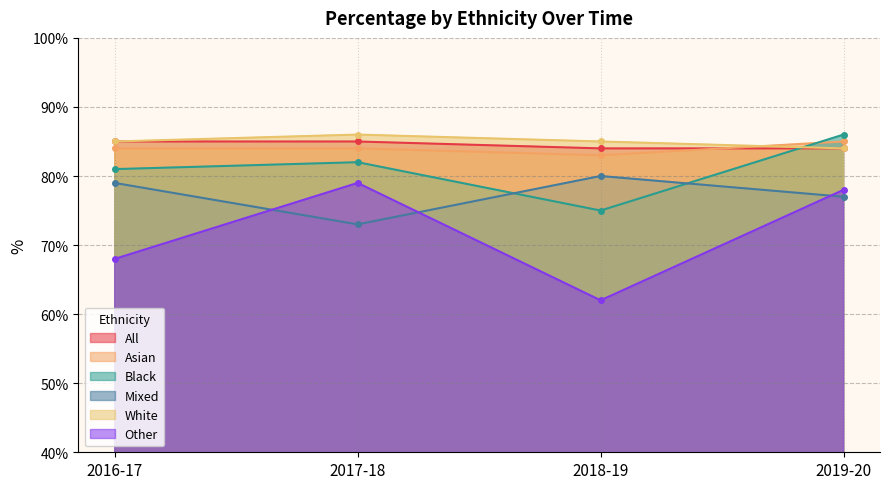

Is it true that White equals 86 at 2017-18?

True